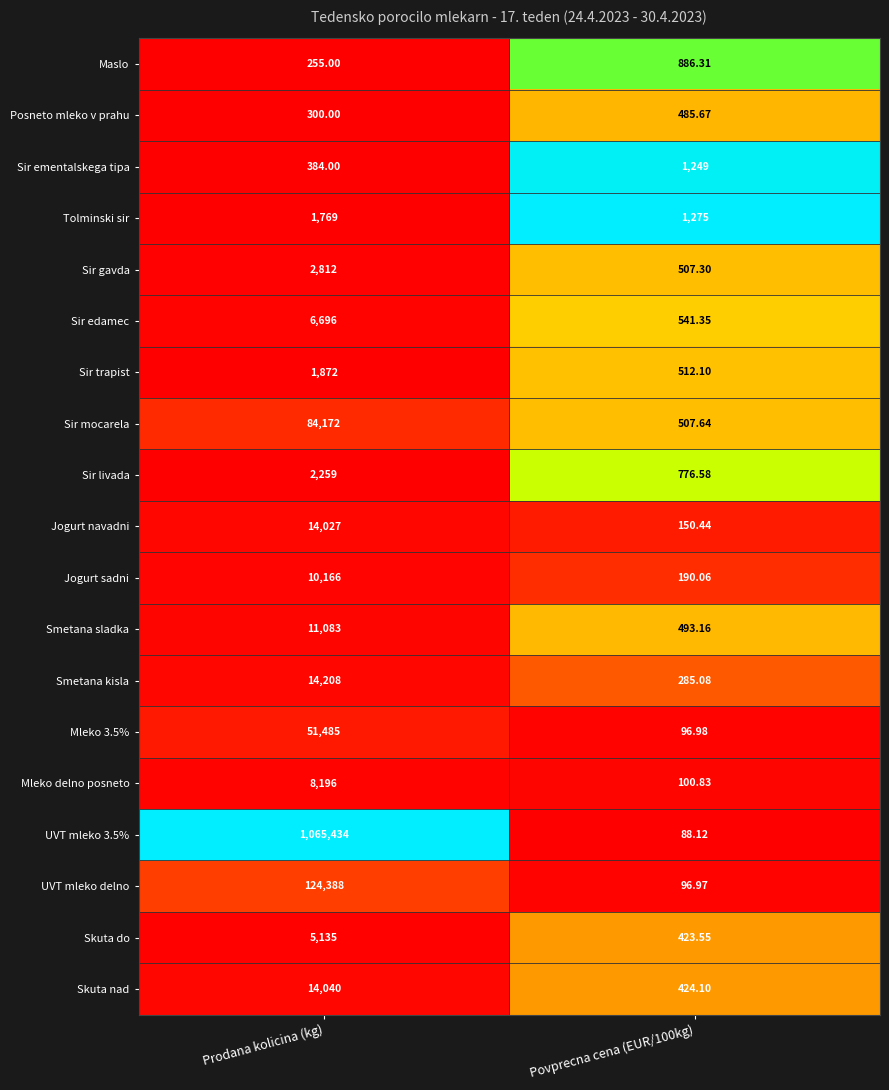

What is the difference between the highest and lowest values at Povprecna cena (EUR/100kg)?

1186.9